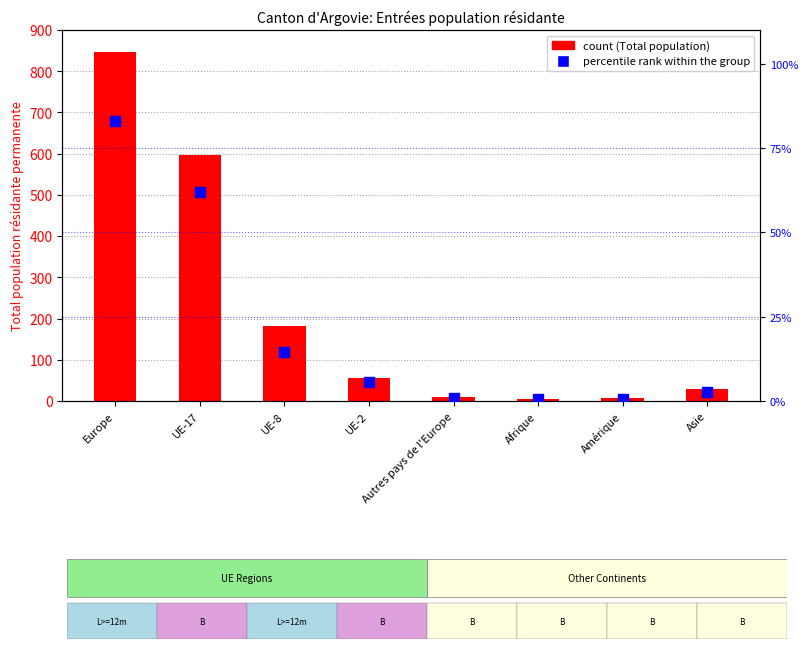

Is the value of Total (col_1) at Asie greater than the value of Permis B (percentile rank within group) at UE-2?

Yes